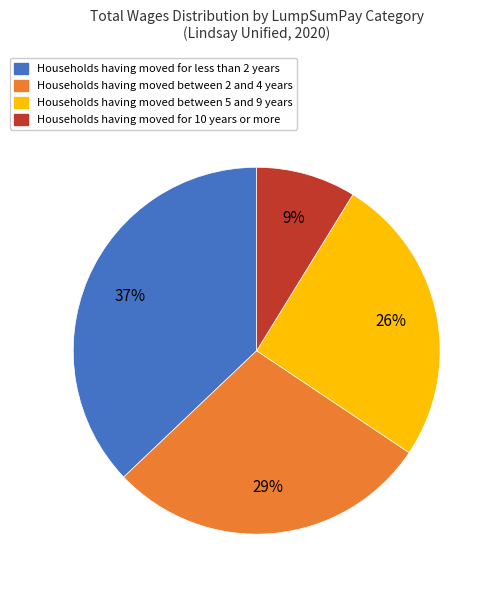

To the nearest percent, what is the average slice percentage?

25%